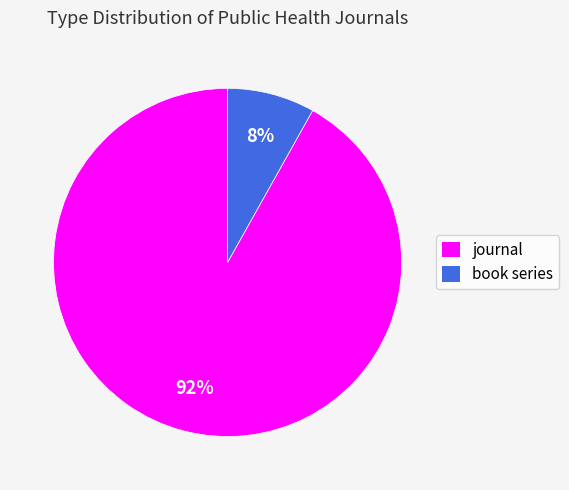

Approximately how many times larger is the value at book series compared to journal?

0.1